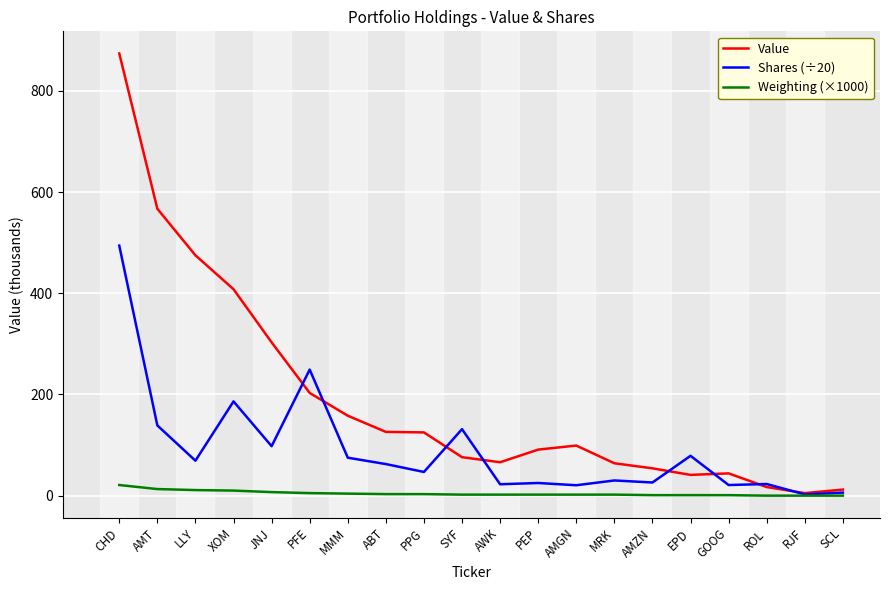

What value does the Weighting (×1000) series have at JNJ?

7.0